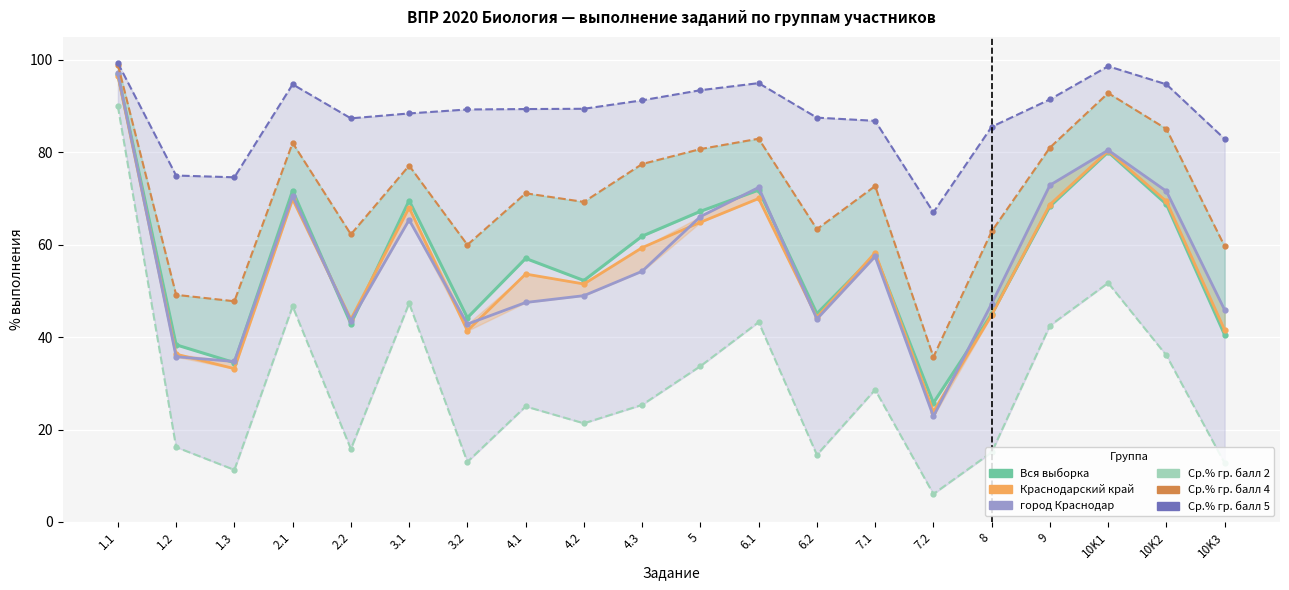

Reading right to left, what are all the values shown in this chart?

Вся выборка: 40.5	68.8	80.1	68.3	45.0	25.8	57.9	45.1	71.8	67.2	61.9	52.3	57.0	44.2	69.6	42.9	71.7	34.5	38.4	96.9
Краснодарский край: 41.6	69.4	80.3	68.7	44.8	23.9	58.3	44.3	70.0	64.9	59.4	51.5	53.7	41.4	68.0	43.9	69.8	33.2	36.3	96.6
город Краснодар: 45.9	71.6	80.5	72.9	47.2	22.9	57.5	43.9	72.4	66.1	54.3	49.0	47.5	42.8	65.4	43.5	70.5	34.7	35.8	97.1
Ср.% гр. балл 2: 12.7	36.1	51.8	42.5	15.1	6.1	28.6	14.5	43.3	33.7	25.4	21.4	25.0	13.0	47.3	15.8	46.7	11.3	16.2	90.0
Ср.% гр. балл 4: 59.7	85.1	92.8	81.0	62.9	35.7	72.7	63.4	83.0	80.7	77.5	69.3	71.2	60.0	77.1	62.3	82.1	47.8	49.2	99.0
Ср.% гр. балл 5: 82.9	94.7	98.7	91.5	85.5	67.0	86.8	87.5	95.0	93.5	91.3	89.4	89.4	89.3	88.4	87.4	94.7	74.6	75.0	99.3